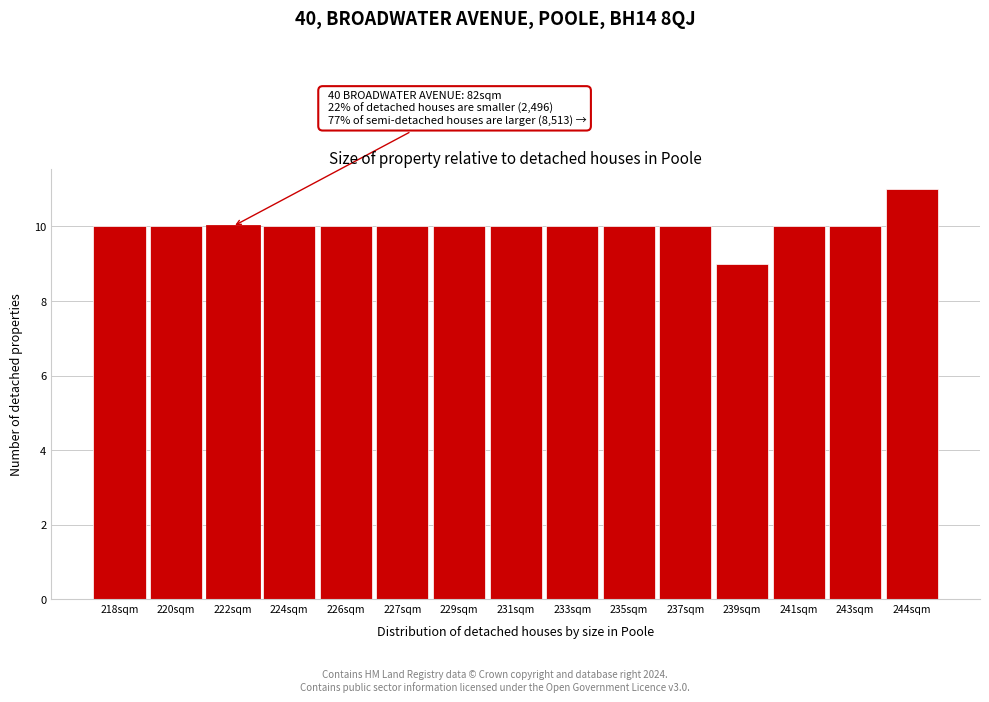

Reading right to left, what are all the values shown in this chart?

11	10	10	9	10	10	10	10	10	10	10	10	10	10	10